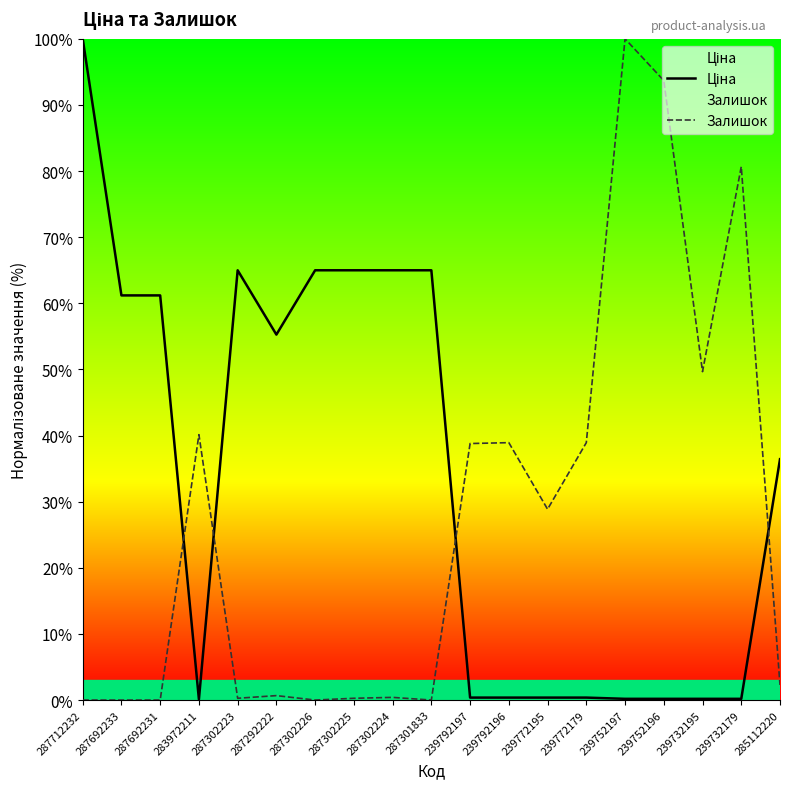

What is the greatest value displayed?

100.0